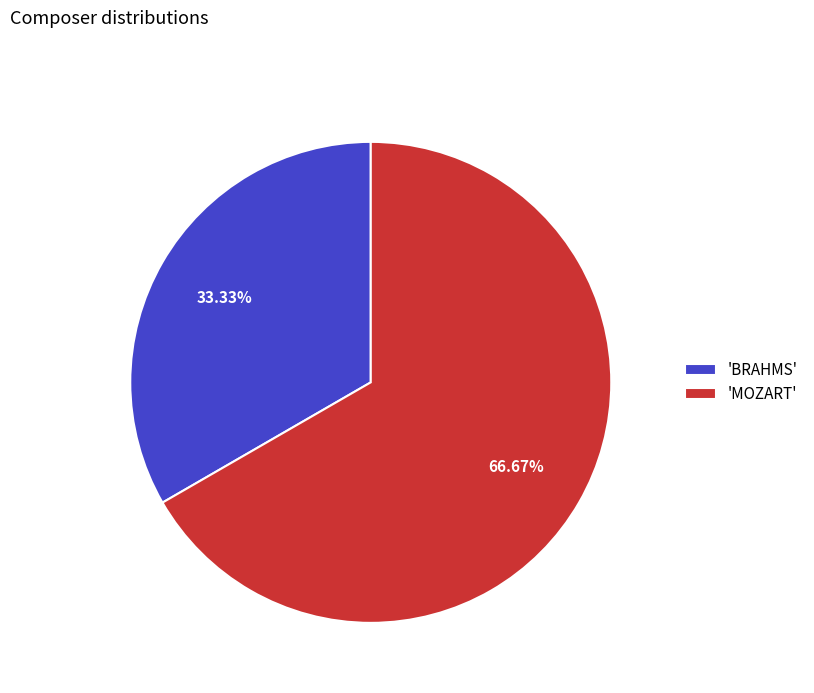

How many segments does this pie chart have?

2